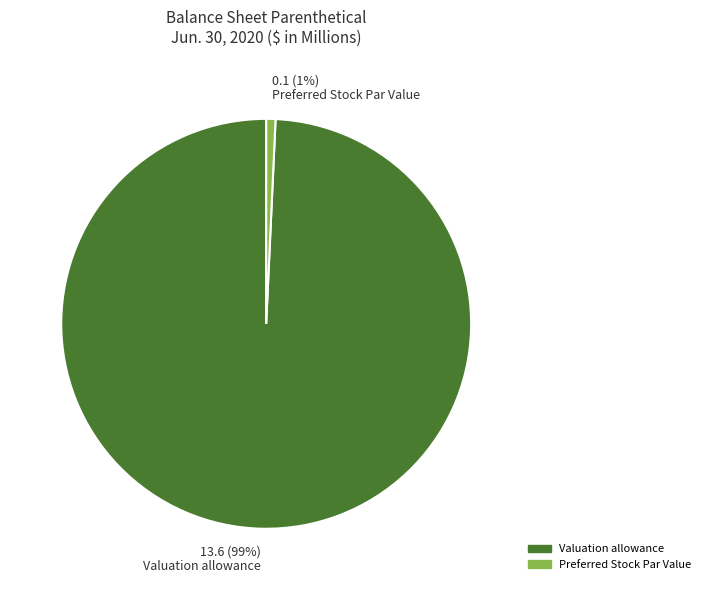

Which slice is the smallest?

Preferred Stock Par Value